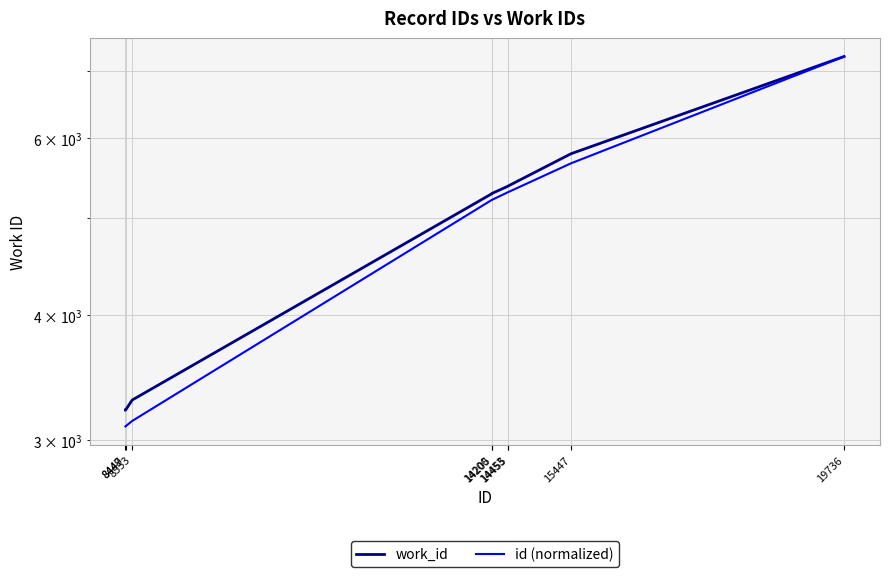

True or false: id (normalized) and work_id cross at least once.

False